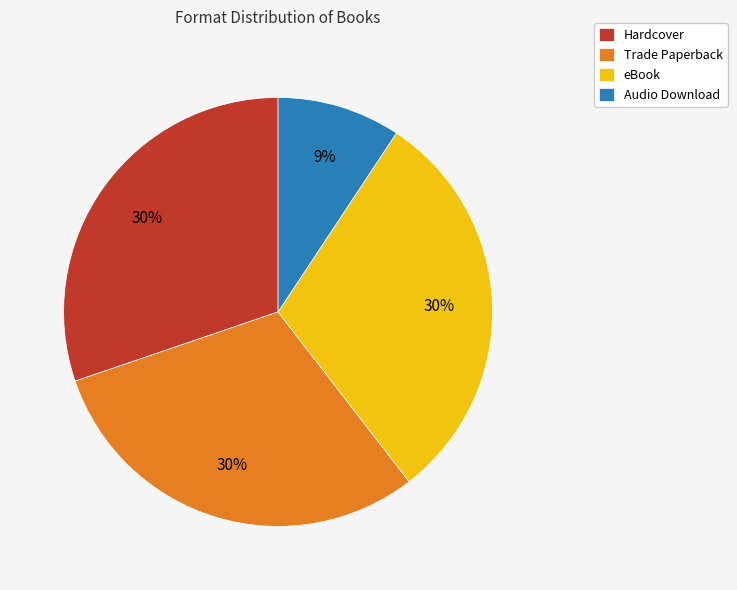

Which slice is the smallest?

Audio Download